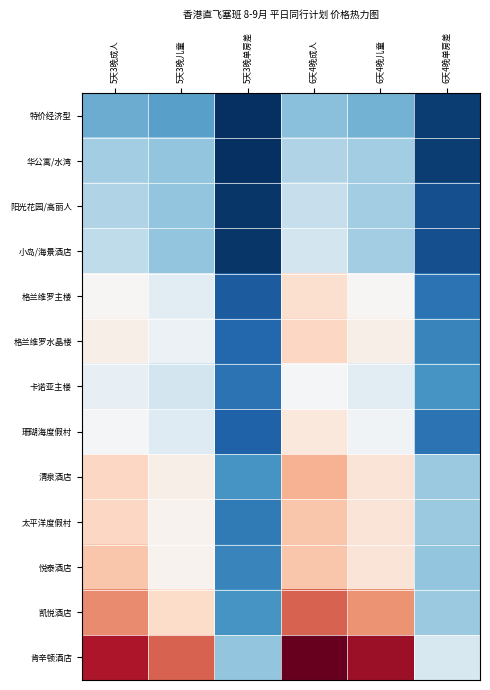

At 6天4晚单房差, list the series in order from smallest to largest.

特价经济型, 华公寓/水湾, 阳光花园/高丽人, 小岛/海景酒店, 格兰维罗主楼, 珊瑚海度假村, 格兰维罗水晶楼, 卡诺亚主楼, 悦泰酒店, 清泉酒店, 太平洋度假村, 凯悦酒店, 肯辛顿酒店